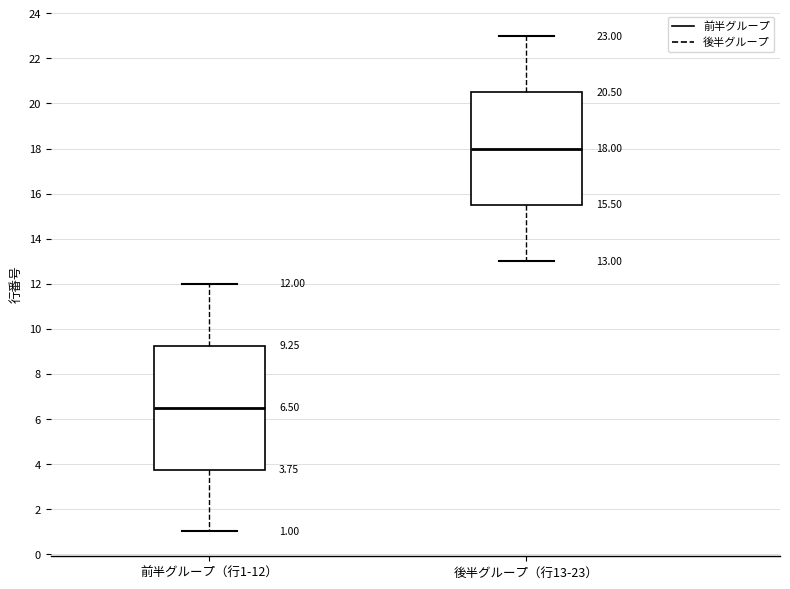

Which box has the lowest median line?

前半グループ（行1-12）